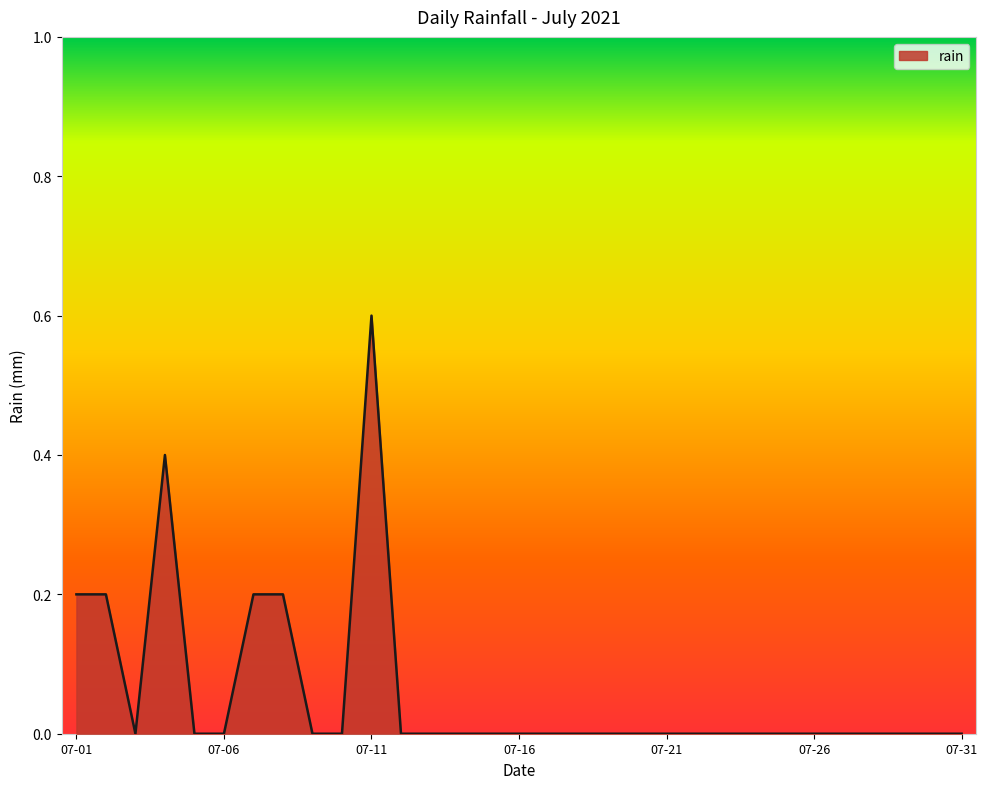

What is the difference between the maximum and minimum values?

0.6